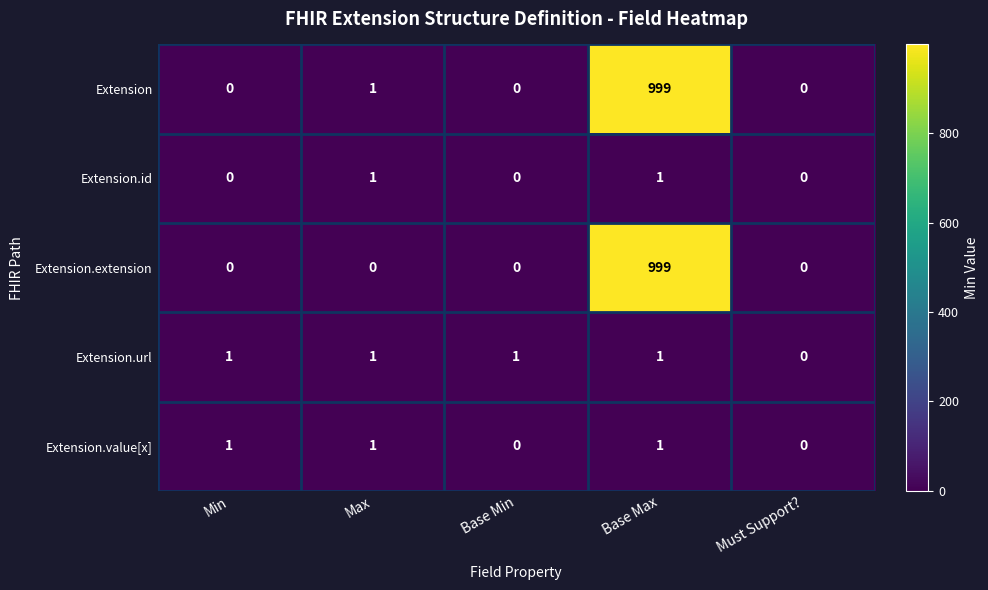

What is the average value of the Extension.extension series?

200